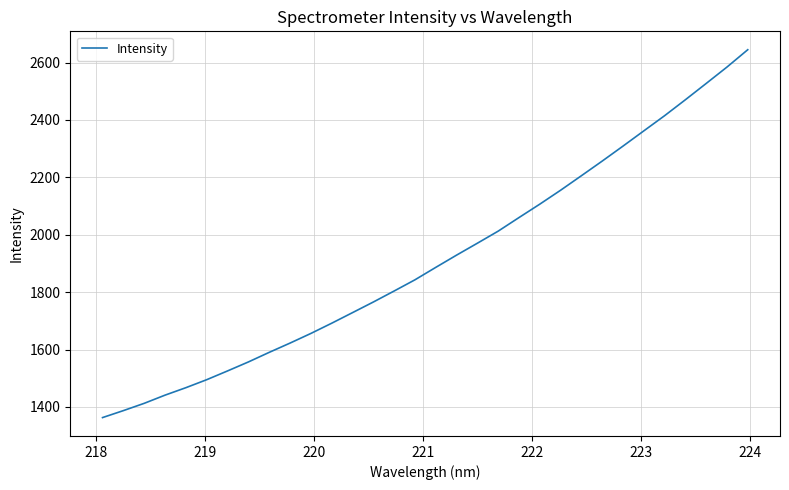

Does the chart display data point markers on the line(s)?

No